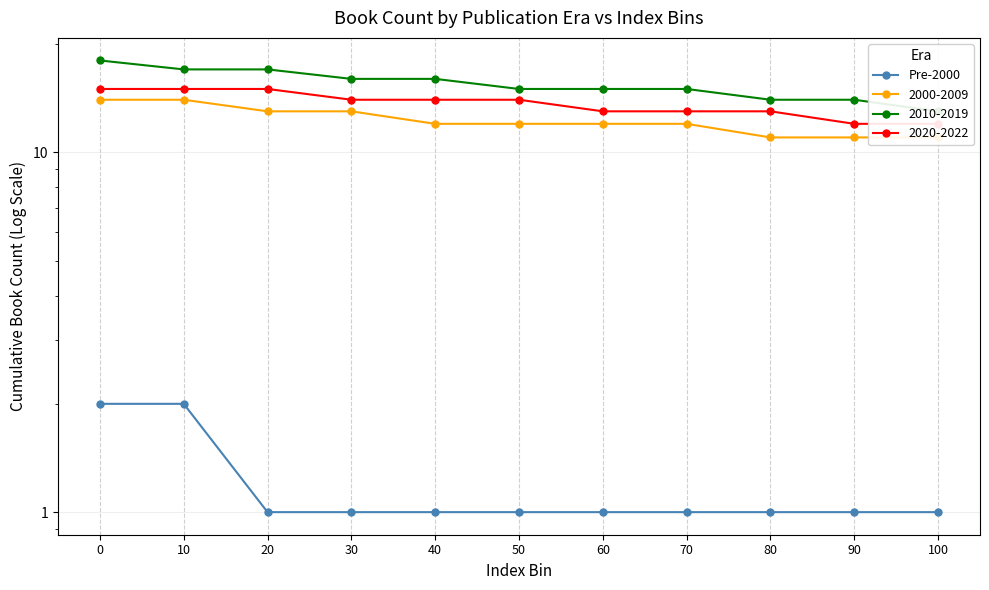

What is the maximum value shown in the chart?

2